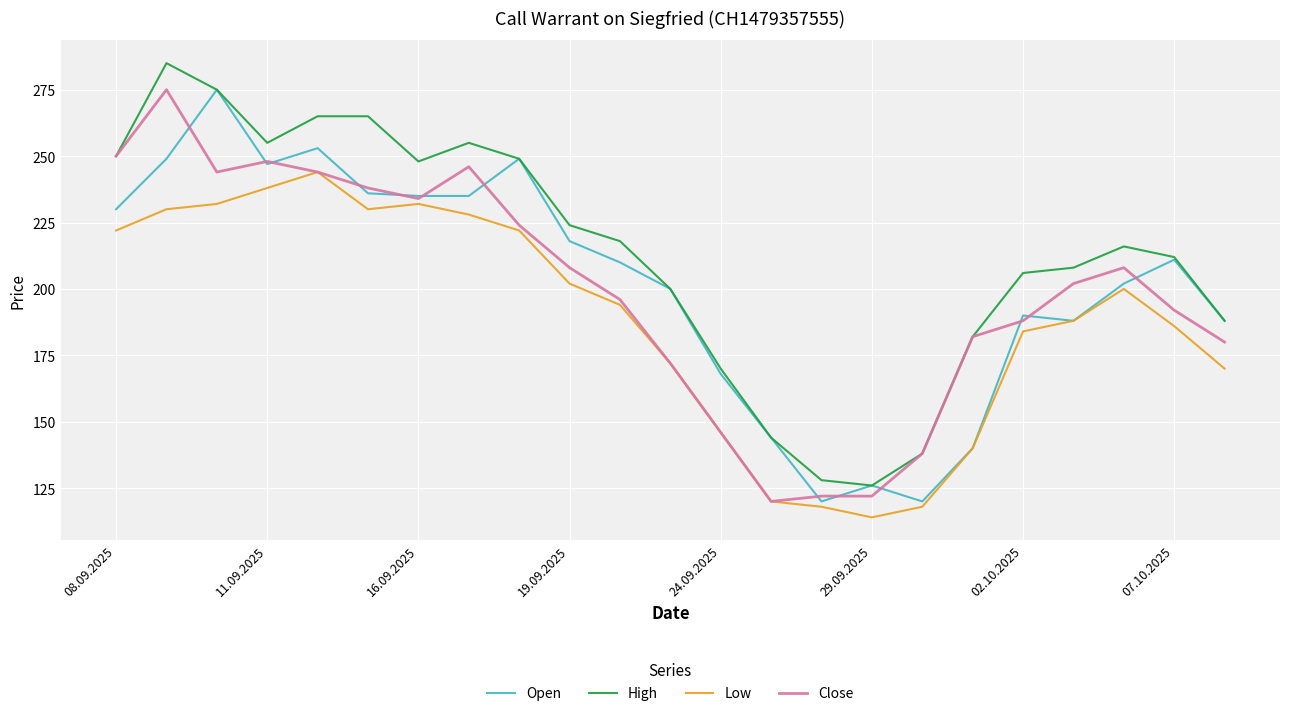

True or false: High and Low cross at least once.

False